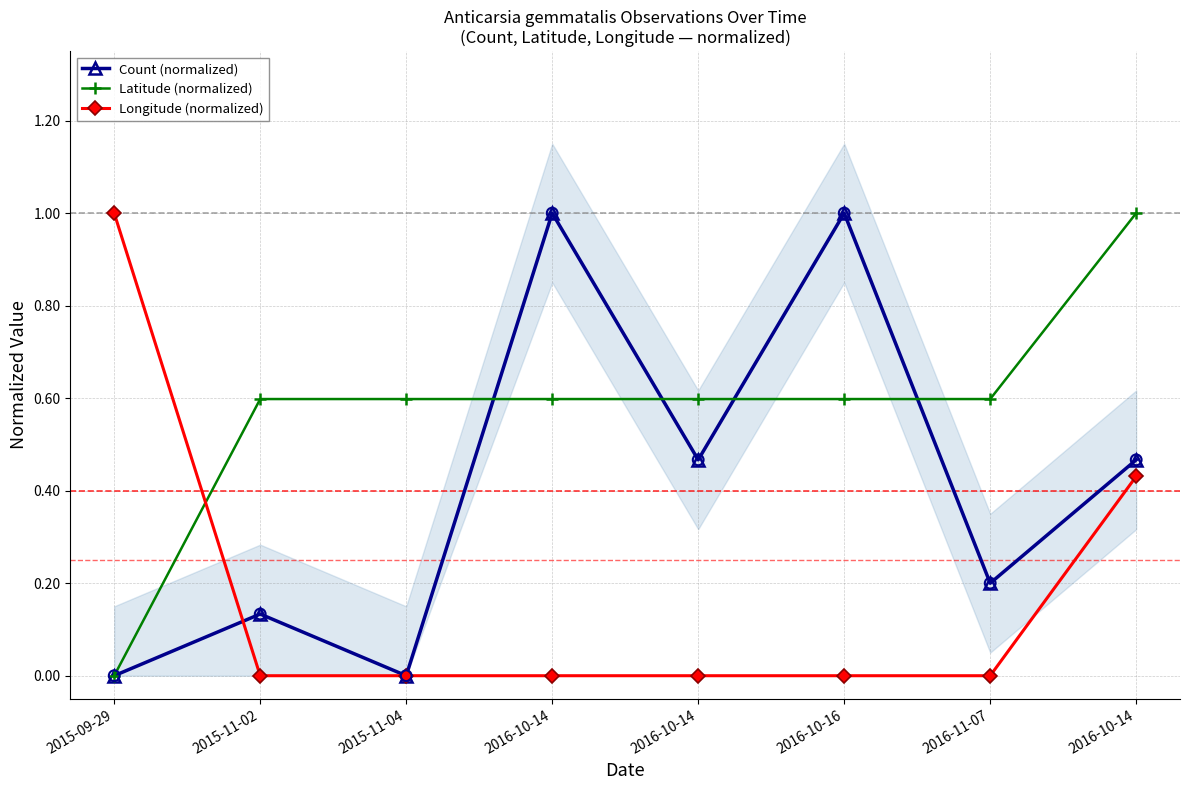

What is the total value across all series at 2015-11-02?

0.7